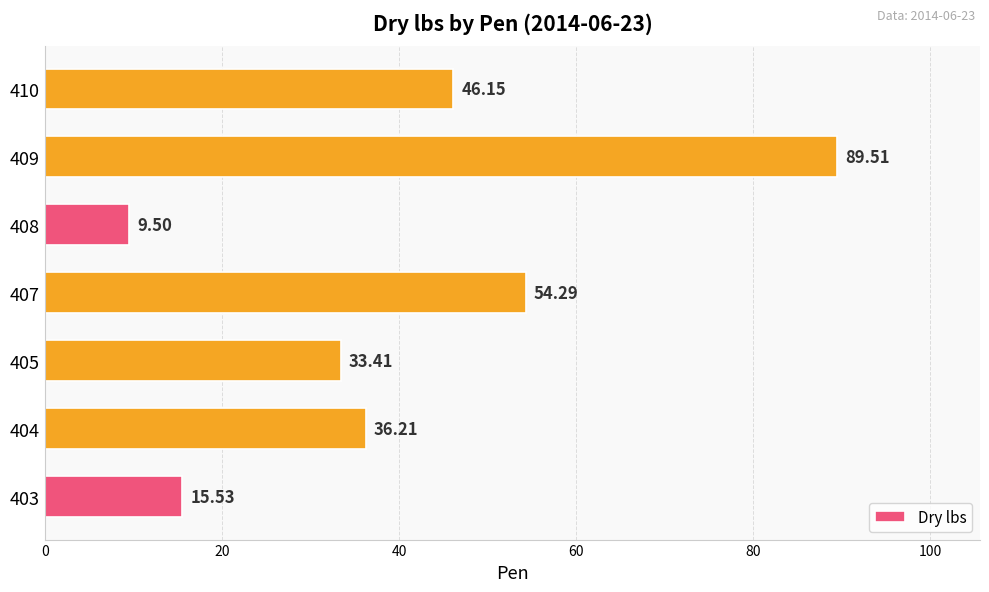

What is the maximum value shown in the chart?

89.5